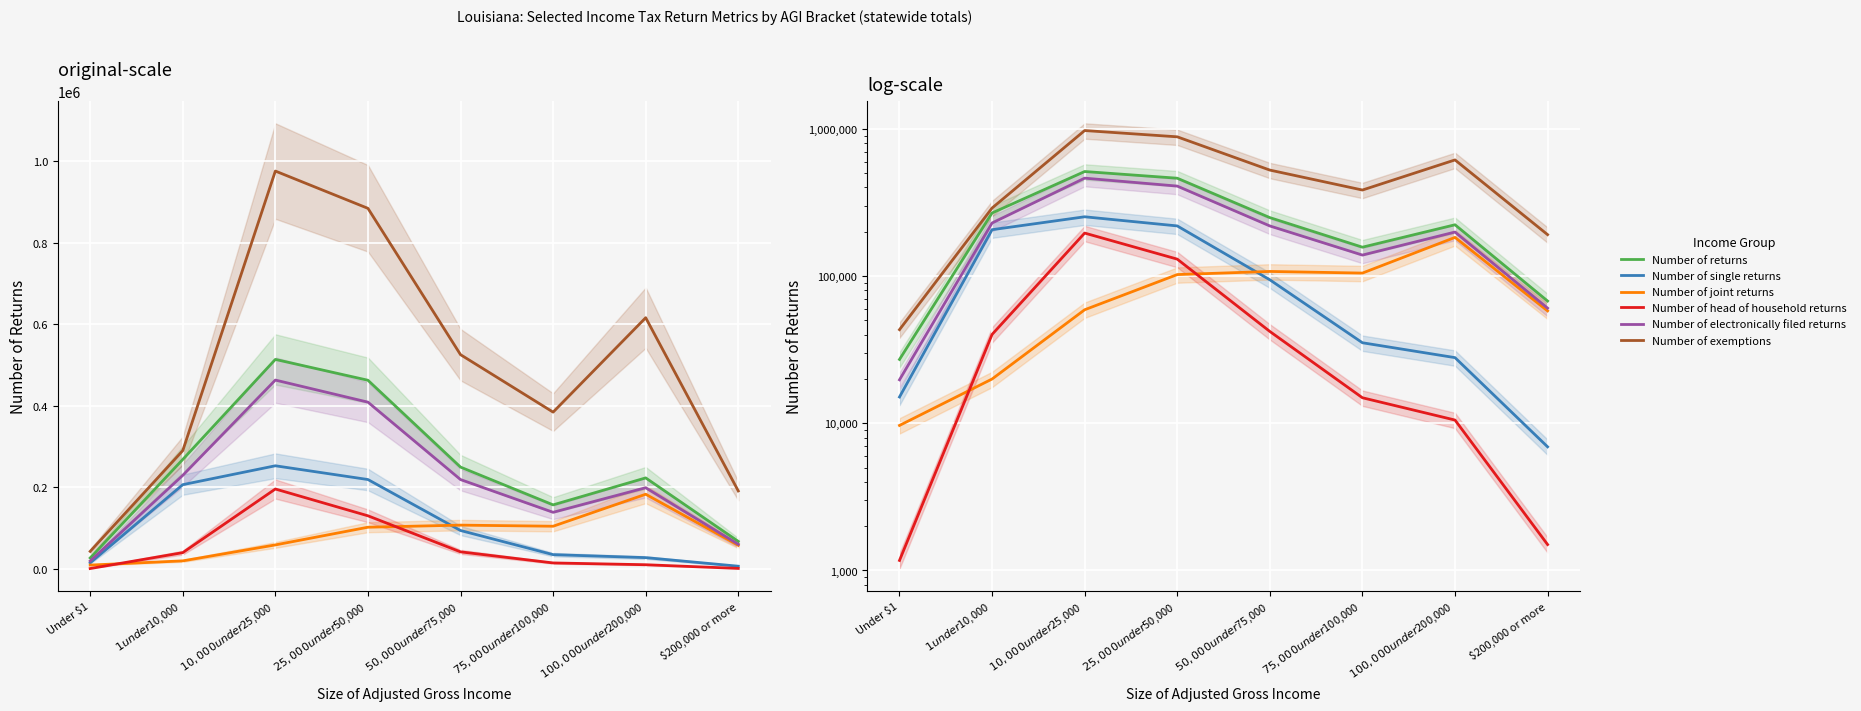

Between Under $1 and $200,000 or more, which series saw the biggest shift?

Number of exemptions